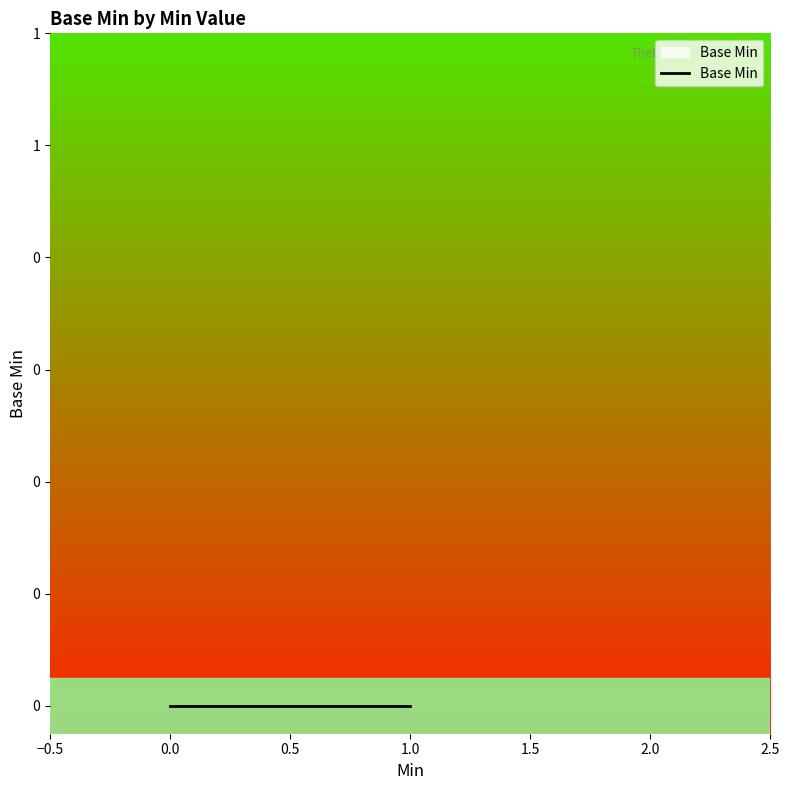

Count the values in the range 0 to 1.

20